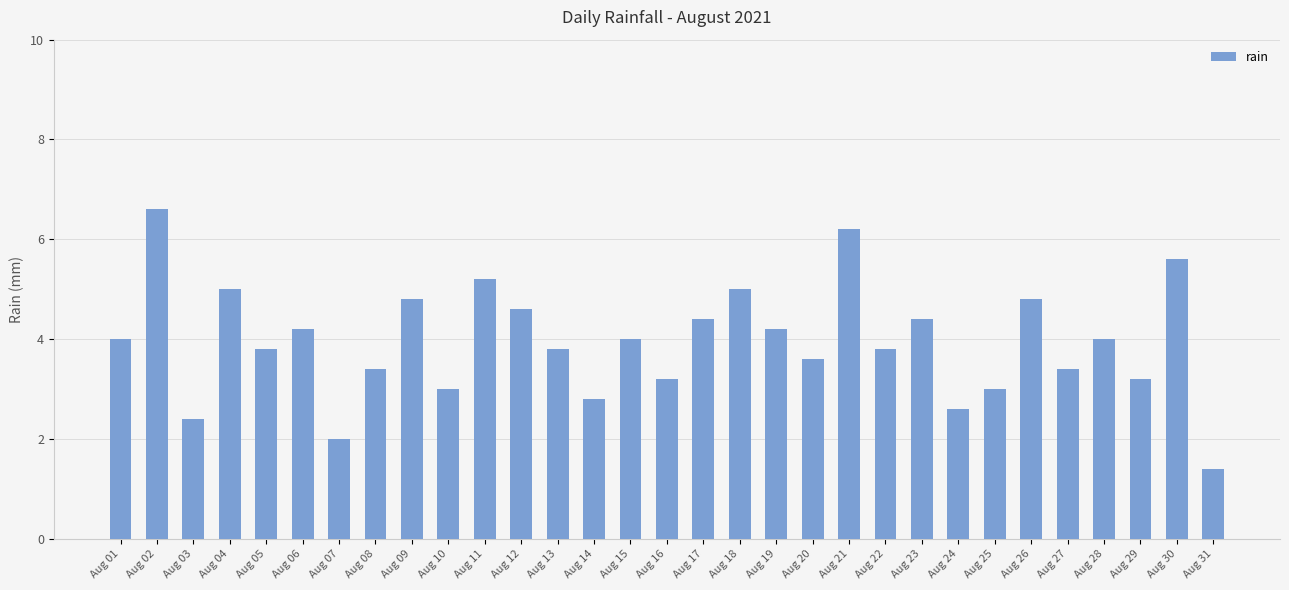

Reading left to right, list all the values displayed in this chart.

4.0	6.6	2.4	5.0	3.8	4.2	2.0	3.4	4.8	3.0	5.2	4.6	3.8	2.8	4.0	3.2	4.4	5.0	4.2	3.6	6.2	3.8	4.4	2.6	3.0	4.8	3.4	4.0	3.2	5.6	1.4